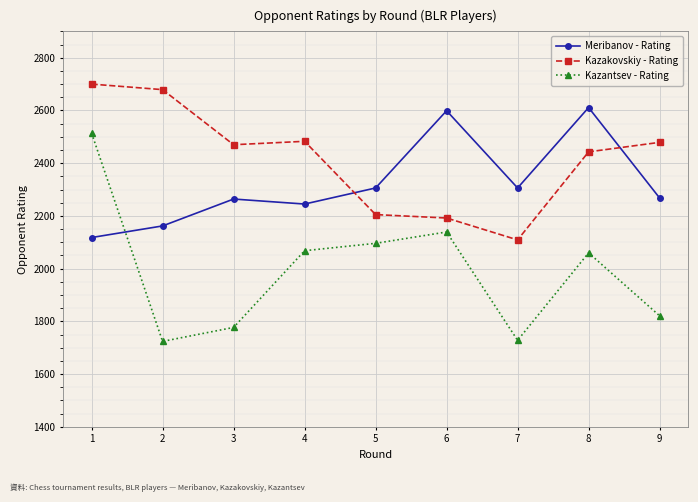

True or false: Kazakovskiy - Rating has a value of 2109 at 7.

True